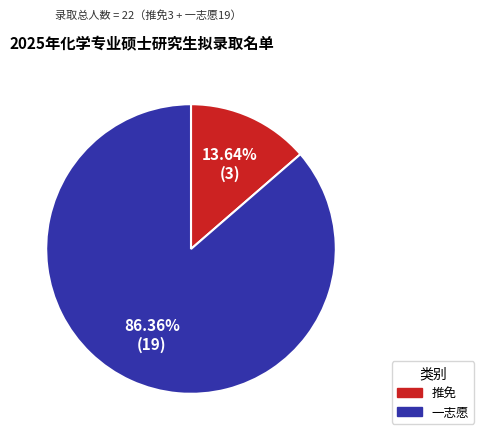

How many slices are in this pie chart?

2